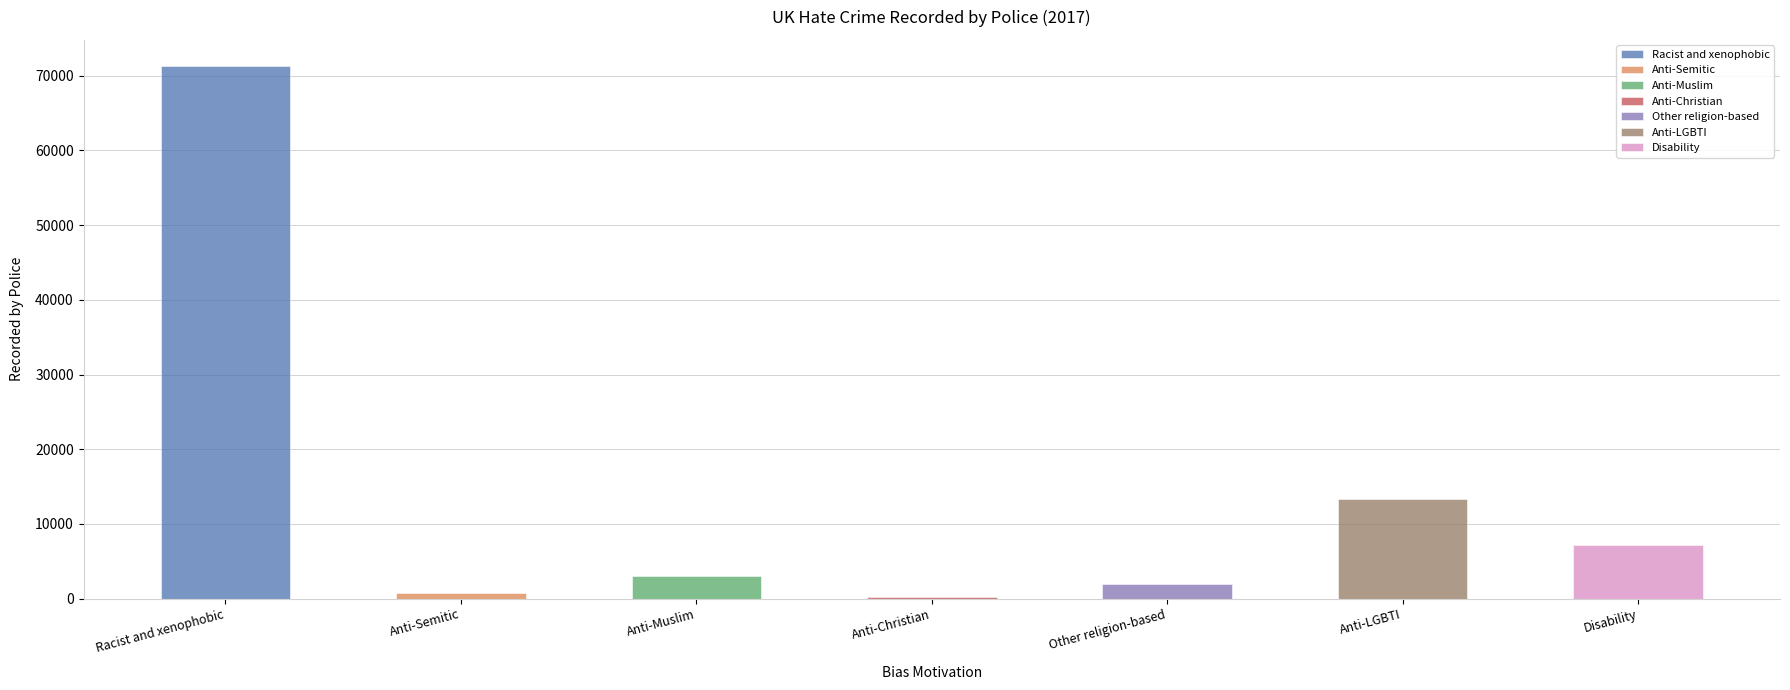

The chart shows a value of 672 at Anti-Semitic. True or false?

True